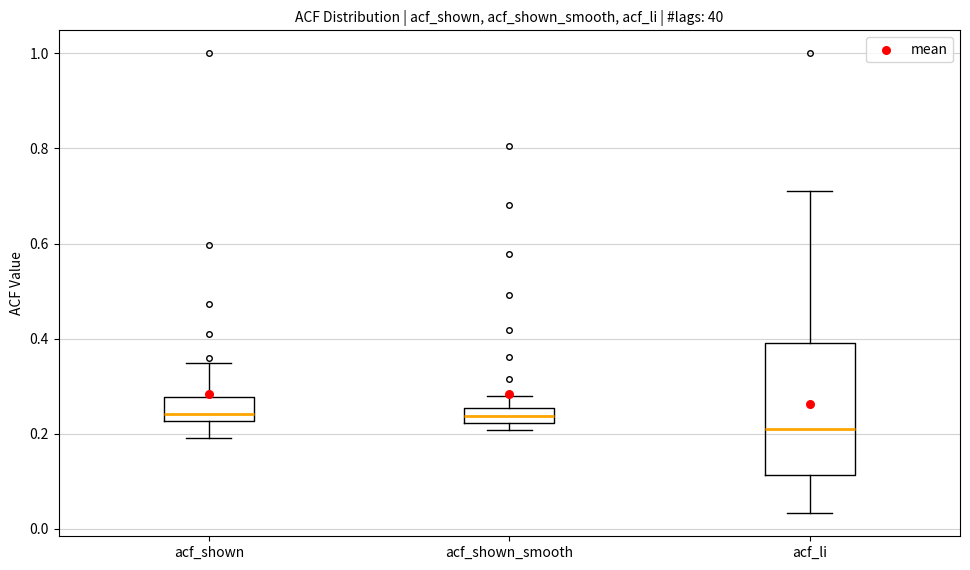

Reading left to right, read every box against the y-axis: the position of its median line, the range the box covers, and the ends of its whiskers. The values are not printed on the chart, so give them approximately, as read against the axis.

acf_shown: median 0.24, box 0.22 to 0.28, whiskers 0.20 to 0.36
acf_shown_smooth: median 0.24, box 0.22 to 0.26, whiskers 0.20 to 0.28
acf_li: median 0.22, box 0.12 to 0.40, whiskers 0.04 to 0.72